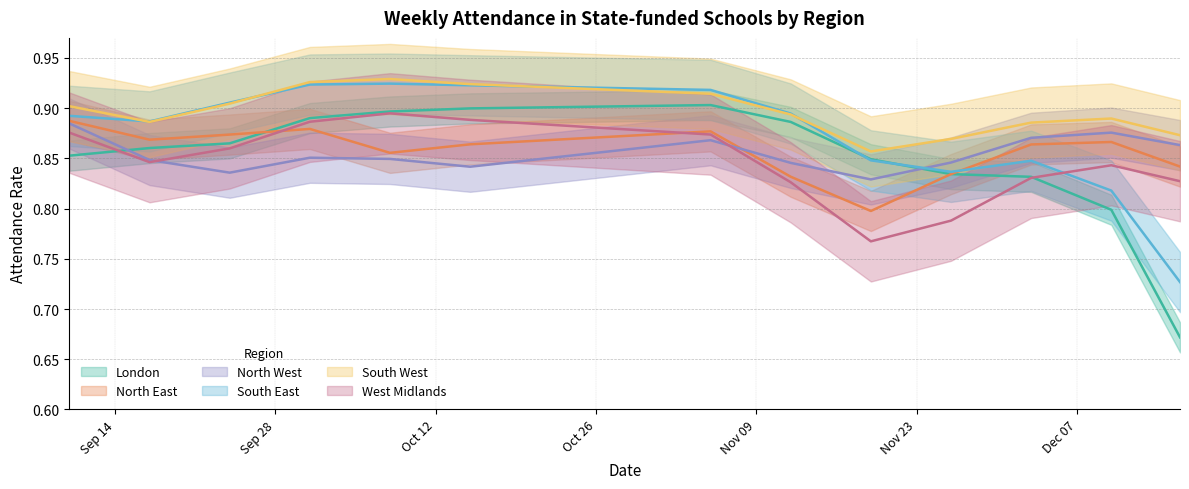

What is the label of the 8th point from the right?

2020-10-15